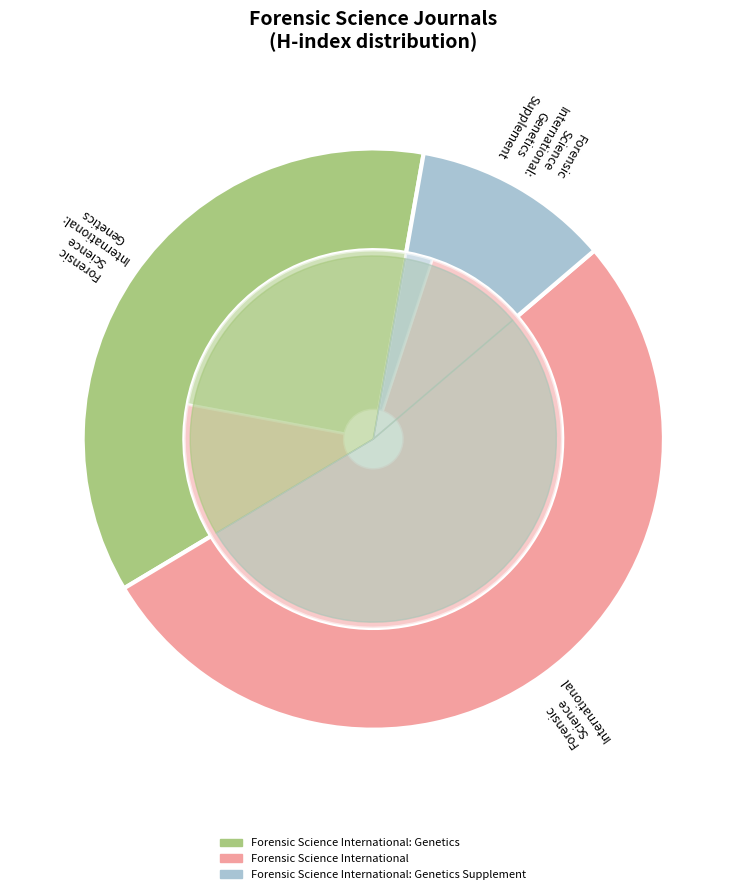

Count the number of slices in the pie.

3